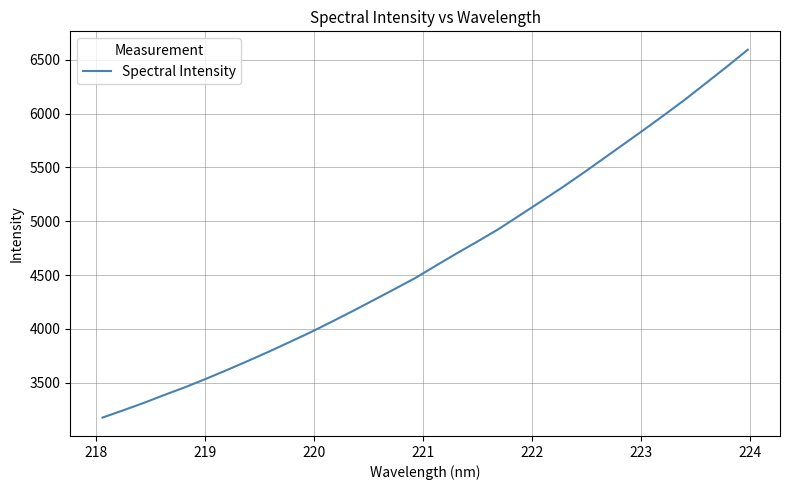

How many lines are shown in the chart?

1